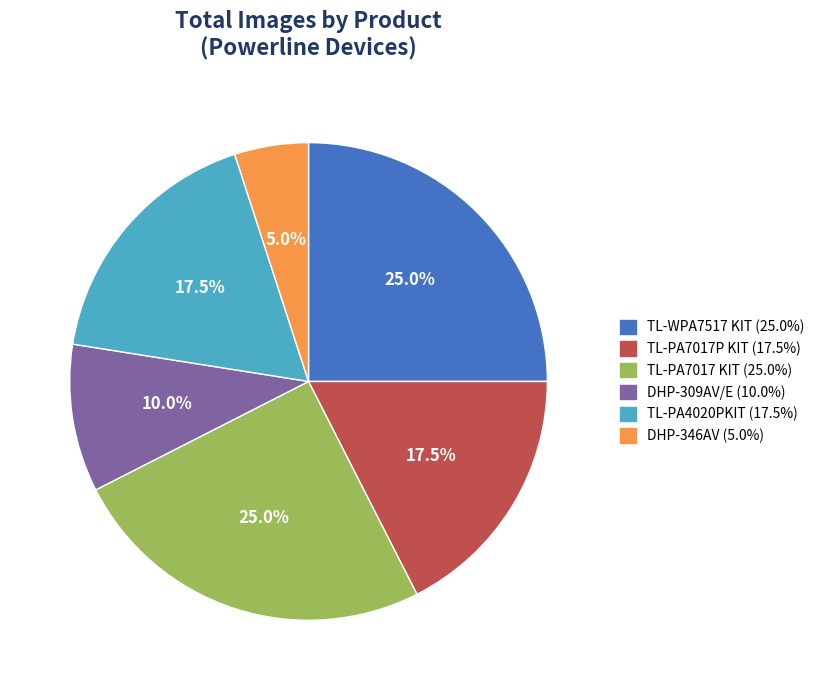

Which has a higher value, TL-PA7017 KIT or DHP-309AV/E?

TL-PA7017 KIT